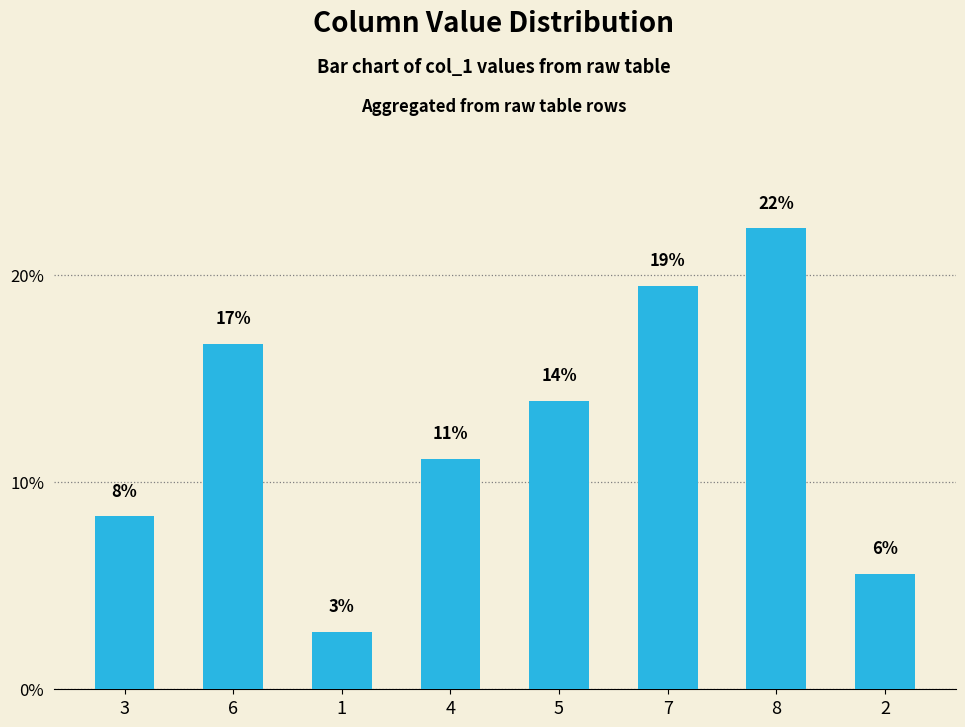

What is the ratio of the value at 6 to the value at 4?

1.5